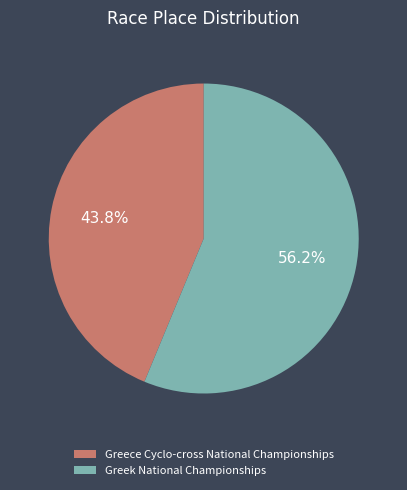

Which has a higher value, Greek National Championships or Greece Cyclo-cross National Championships?

Greek National Championships